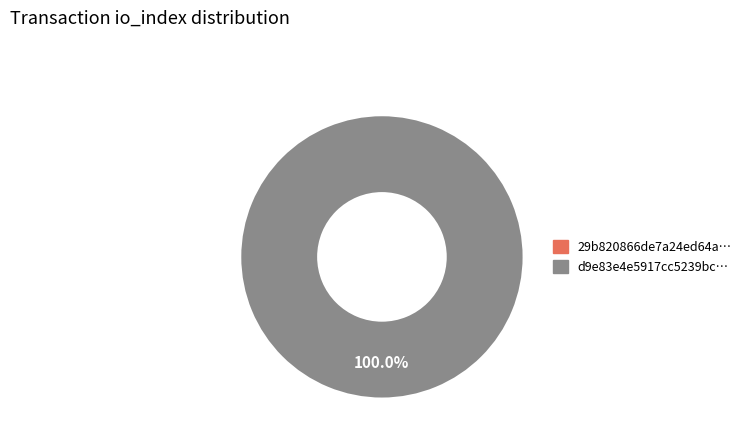

Does any single category account for the majority?

Yes